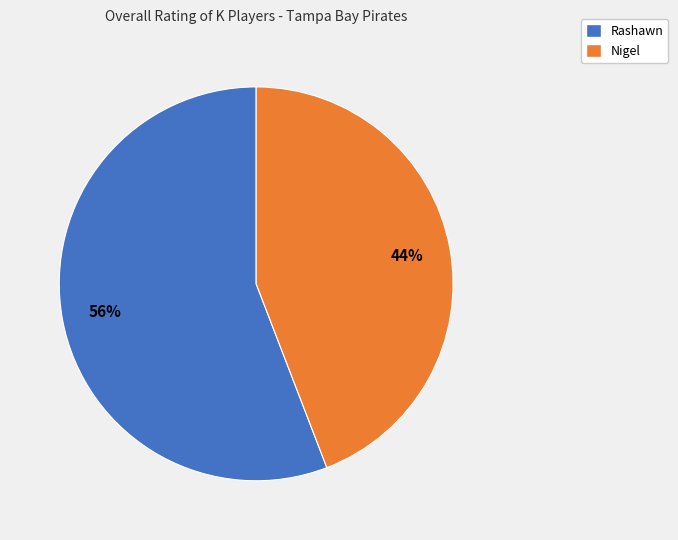

Do Nigel and Rashawn together represent more than half of the pie?

Yes